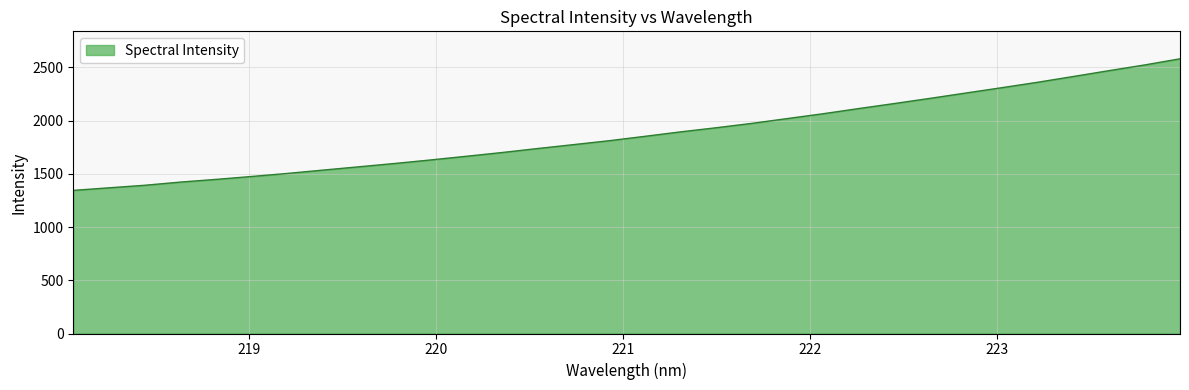

How many lines are shown in the chart?

1